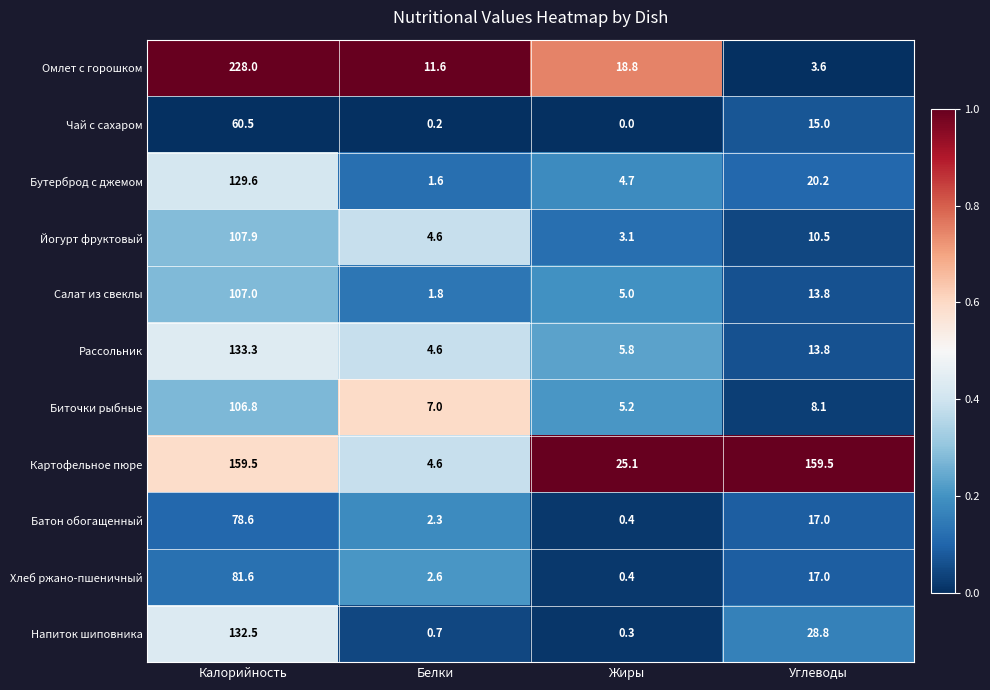

Which series changed the most between Белки and Жиры?

Картофельное пюре